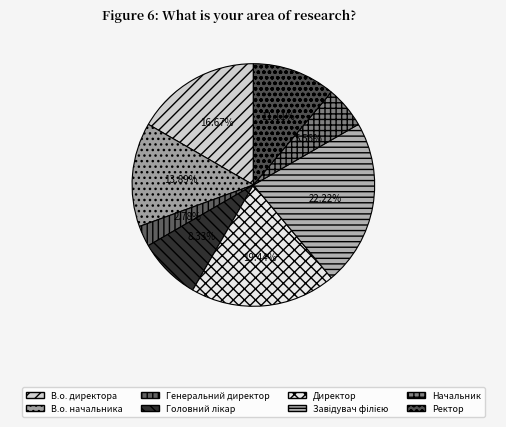

Which category has the smallest portion of the pie?

Генеральний директор